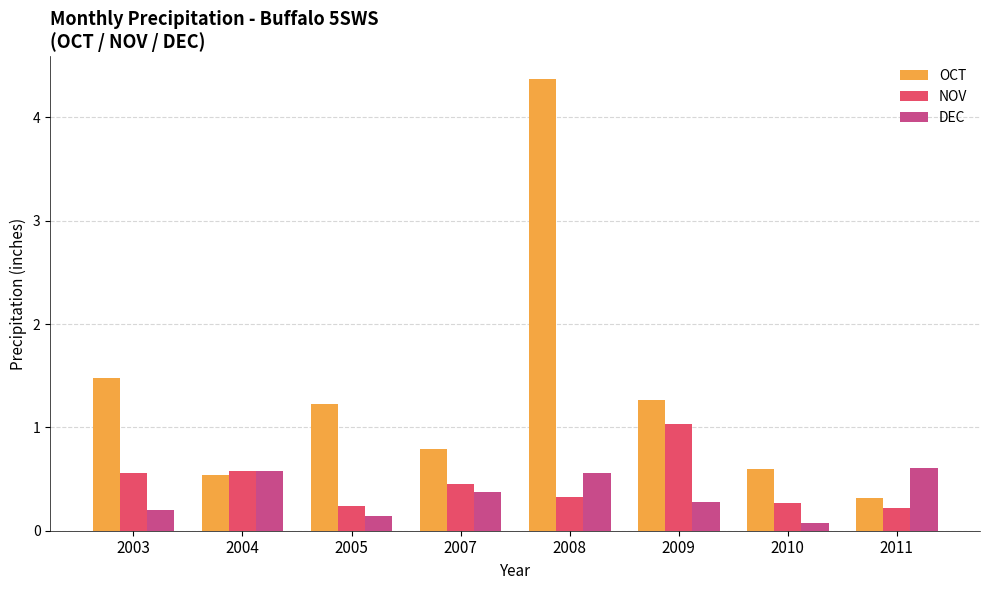

How many categories are shown in the chart?

8